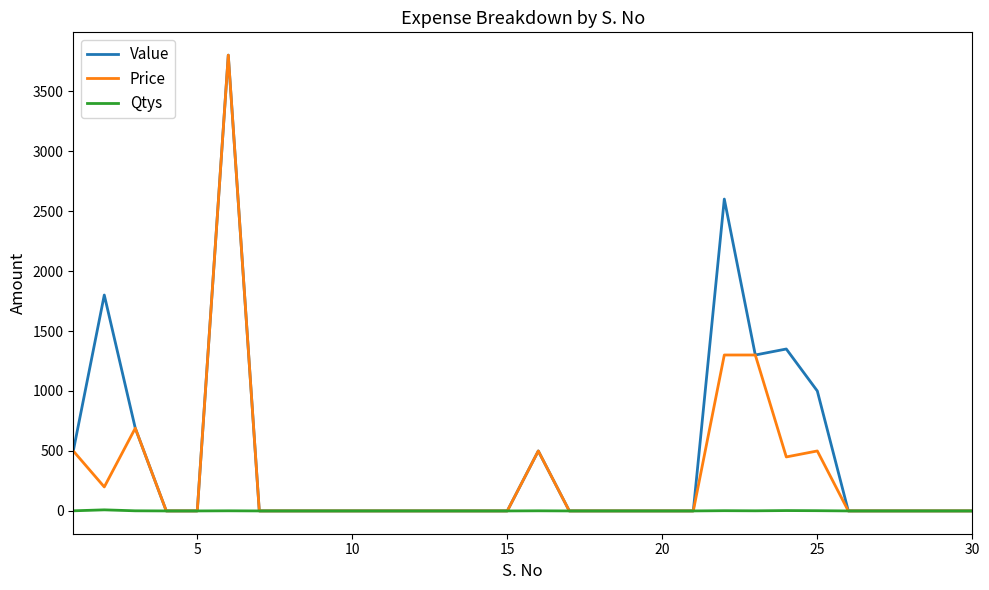

What is the maximum value for Price?

3800